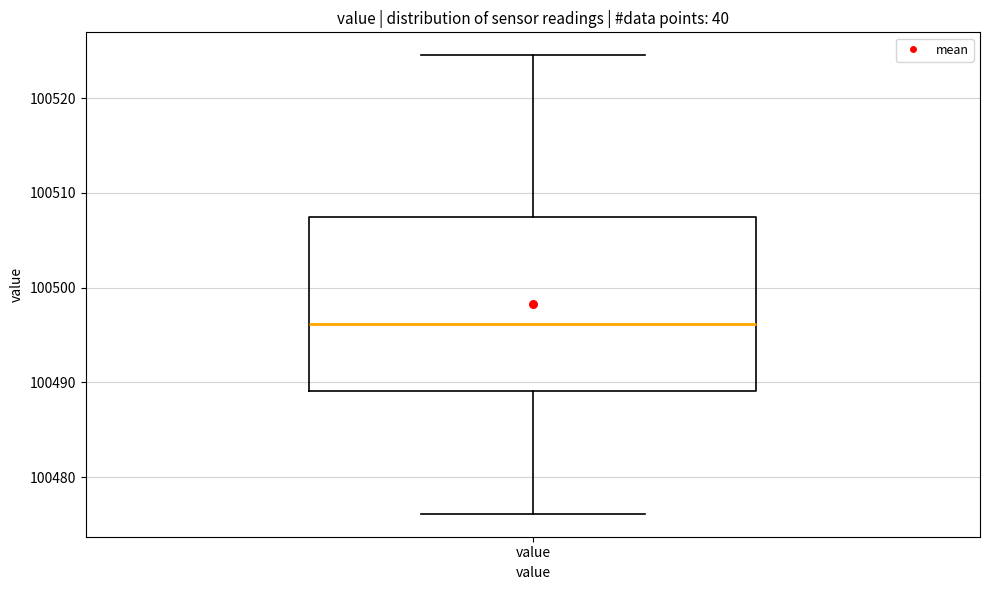

Read this box plot against the y-axis: the position of the median line, the range covered by the box, and the ends of both whiskers. The values are not printed on the chart, so give them approximately, as read against the axis.

median 100496, box 100489 to 100507, whiskers 100476 to 100525